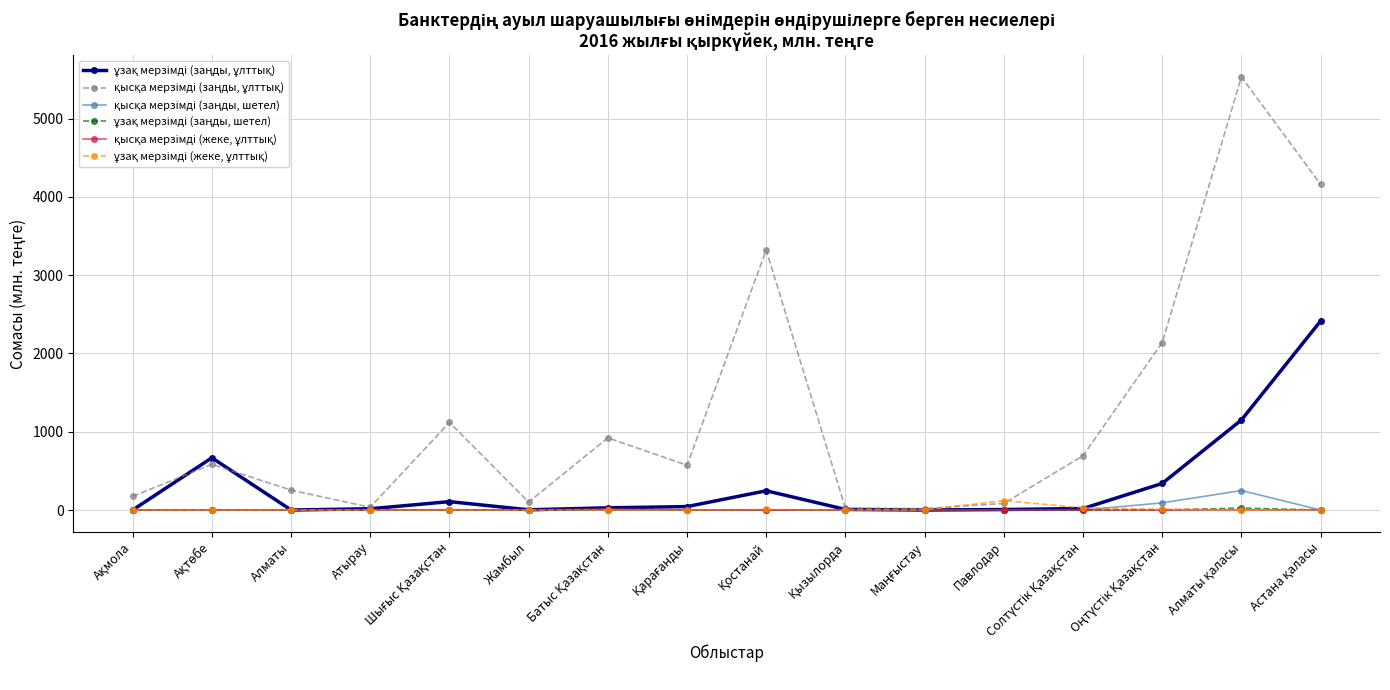

At how many categories does at least one series exceed 2968?

3